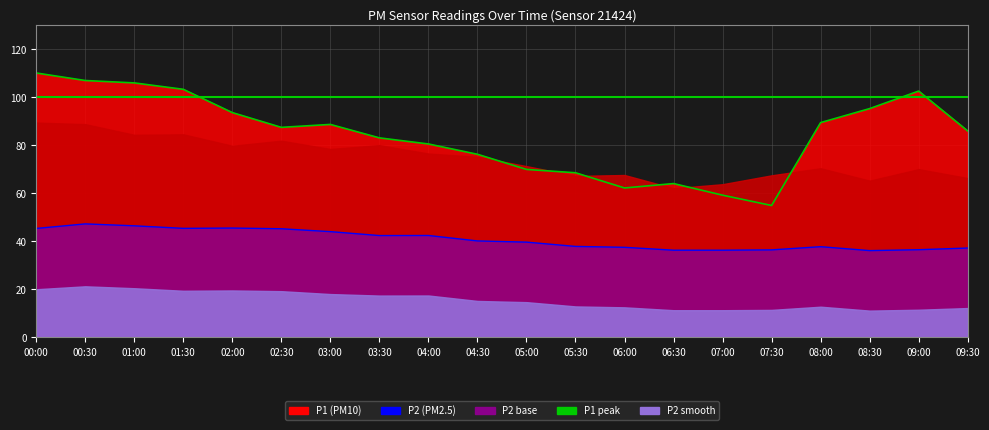

True or false: P1 peak line and P2 line cross at least once.

False